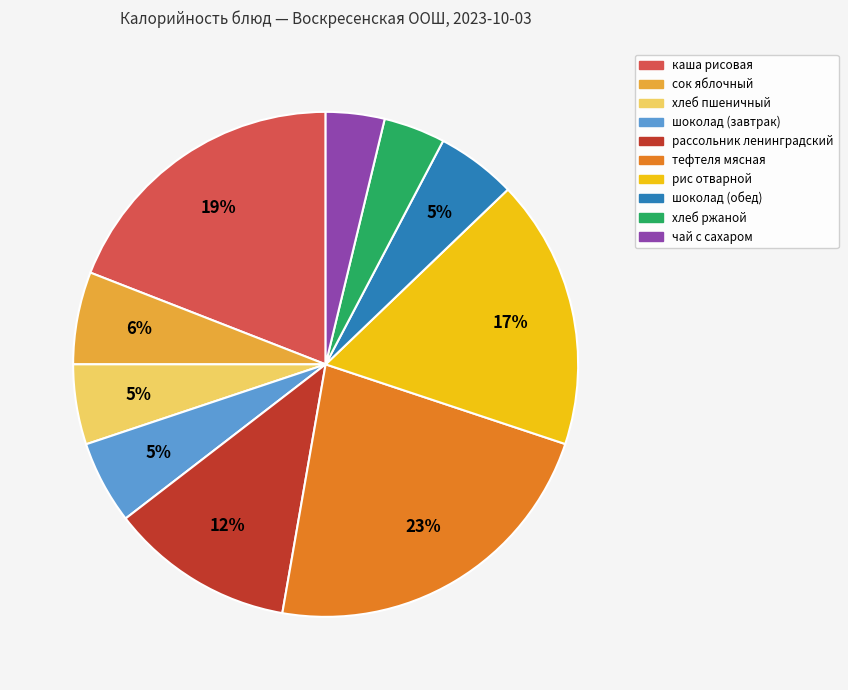

The тефтеля мясная slice represents 30% of the pie. True or false?

False